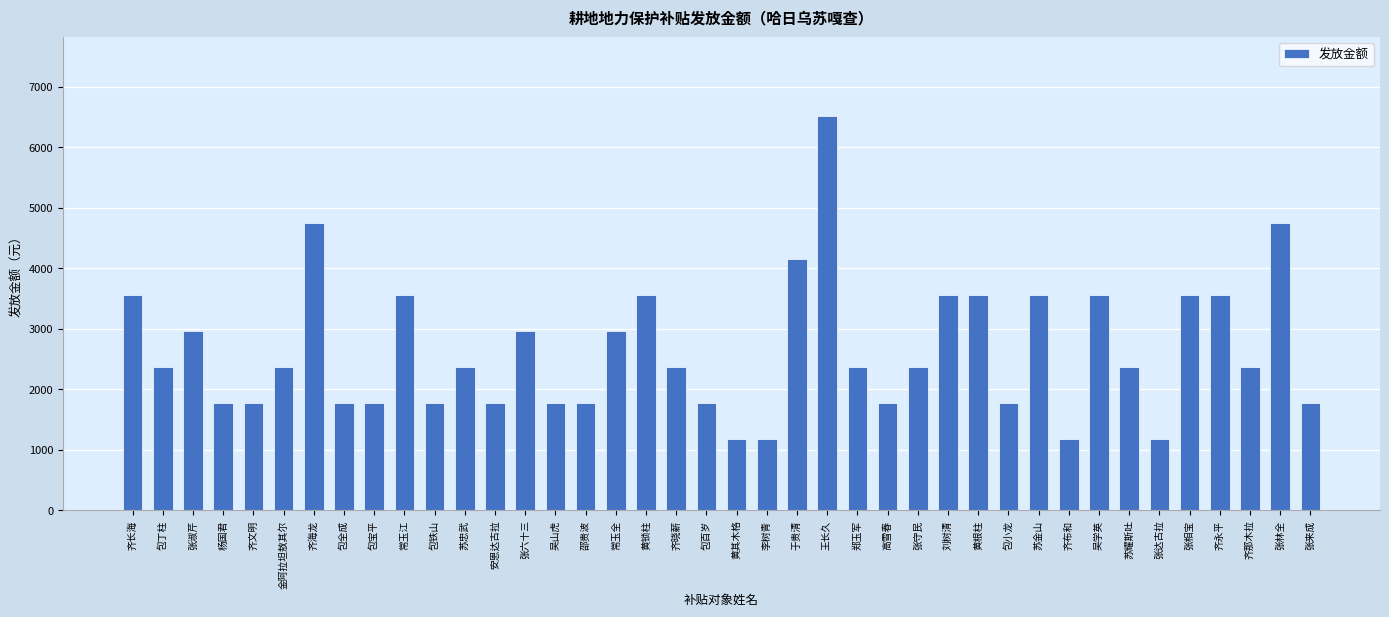

The chart shows a value of 1779.5 at 齐文明. True or false?

True